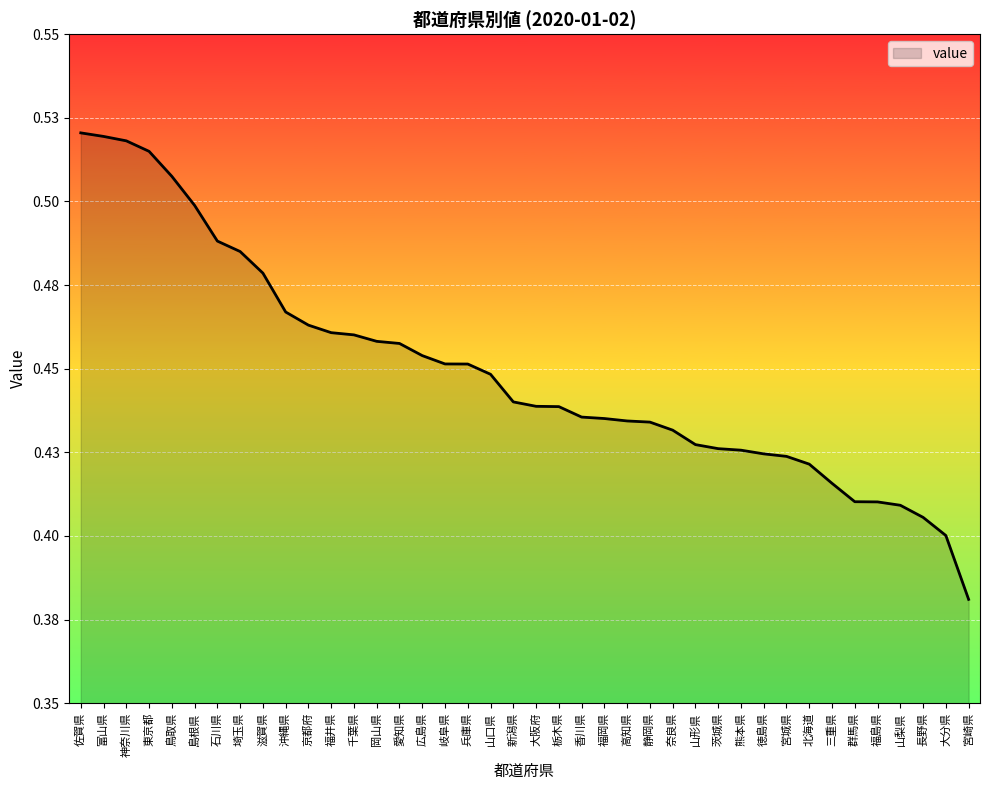

The chart shows a value of 0.1 at 長野県. True or false?

False